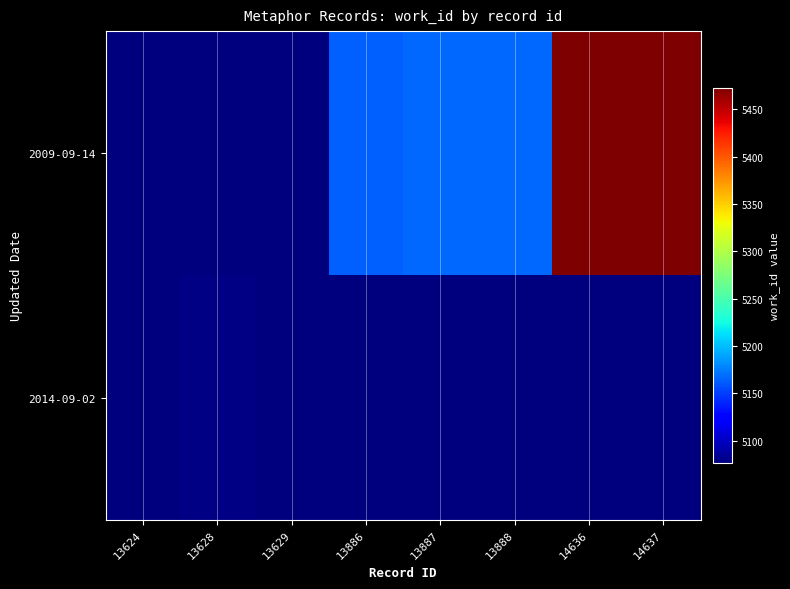

Reading right to left, list all the values displayed in this chart.

2009-09-14: 14637=5473	14636=5473	13888=5166	13887=5166	13886=5164	13629=5076	13628=5076	13624=5076
2014-09-02: 14637=5076	14636=5076	13888=5076	13887=5076	13886=5076	13629=5076	13628=5078	13624=5076